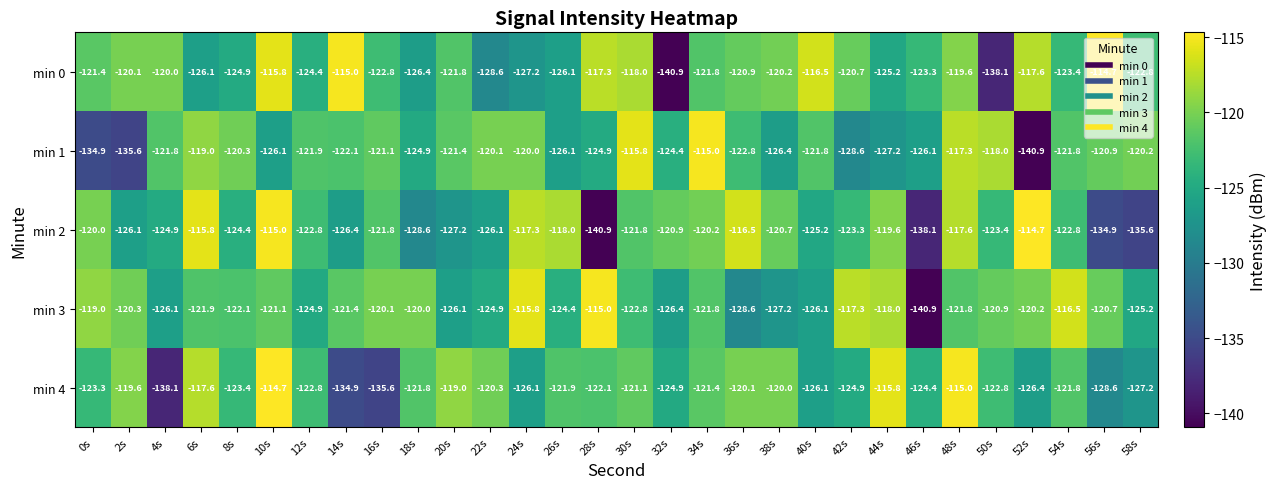

Is it true that min 3 equals -209.3 at 2s?

False